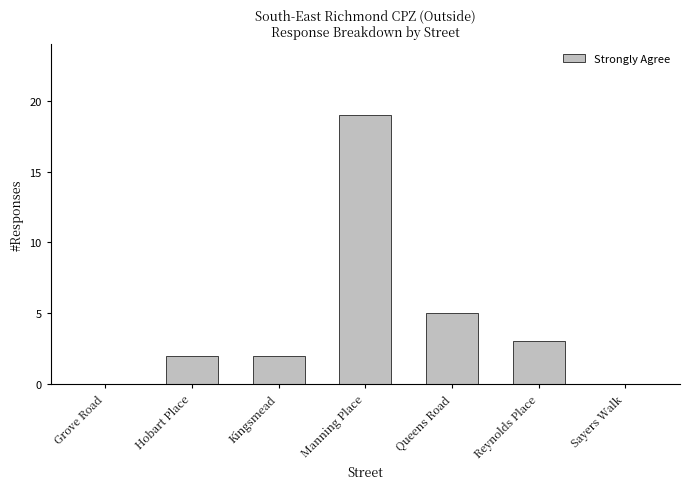

Reading left to right, list all the values displayed in this chart.

0	2	2	19	5	3	0